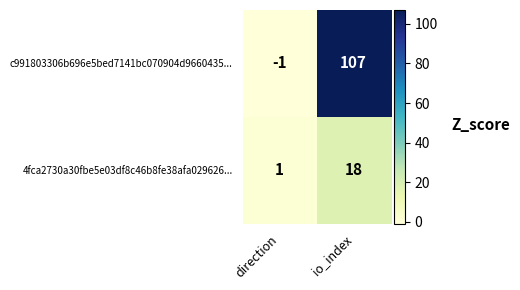

Which series has the widest spread of values?

c991803306b696e5bed7141bc070904d9660435...